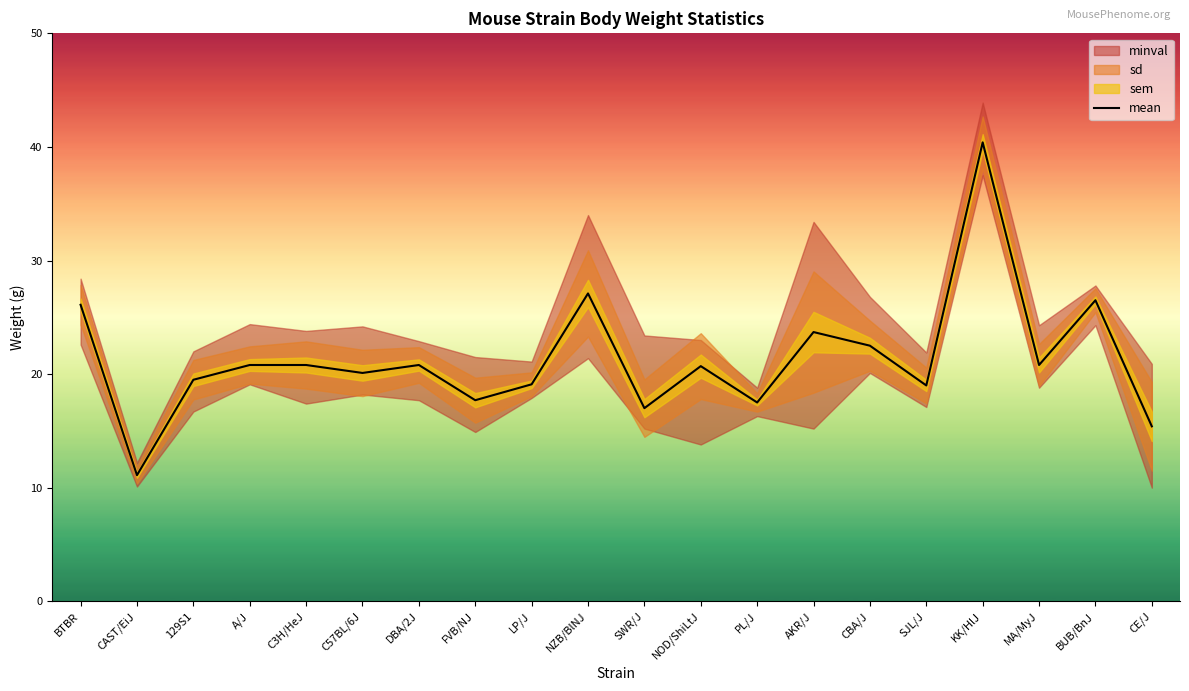

How many lines are shown in the chart?

1